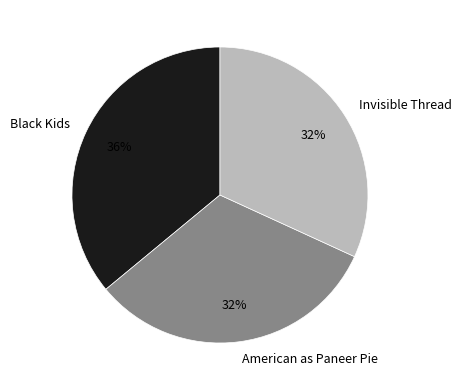

Is the sum of American as Paneer Pie and Black Kids greater than half?

Yes